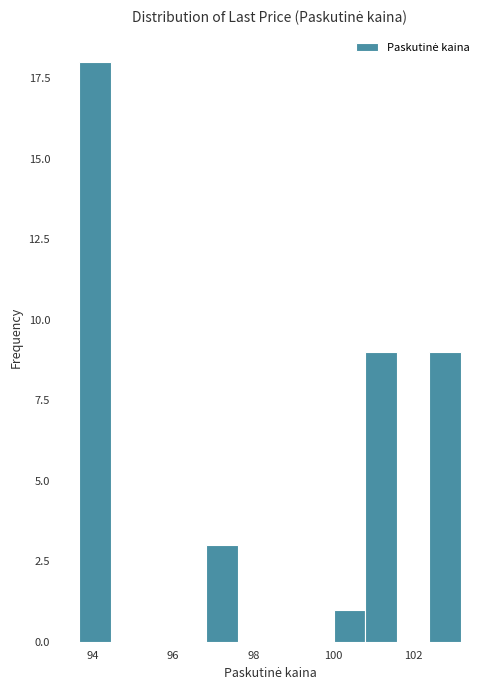

Read against the x-axis, roughly where is the centre of the tallest bar?

94.0